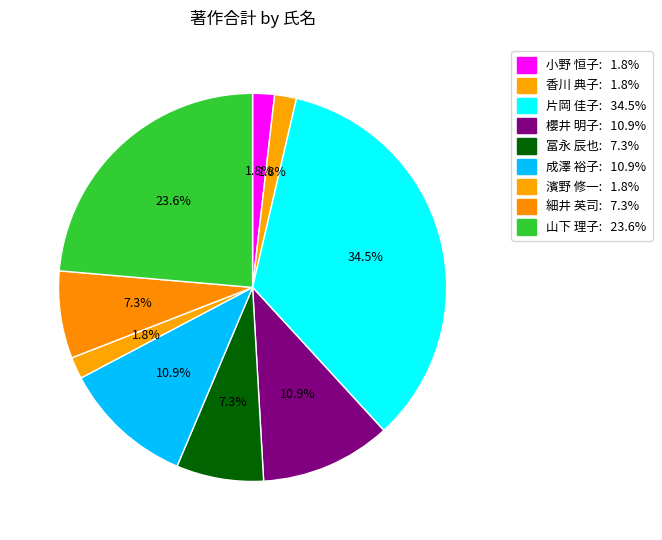

How many slices are in this pie chart?

9